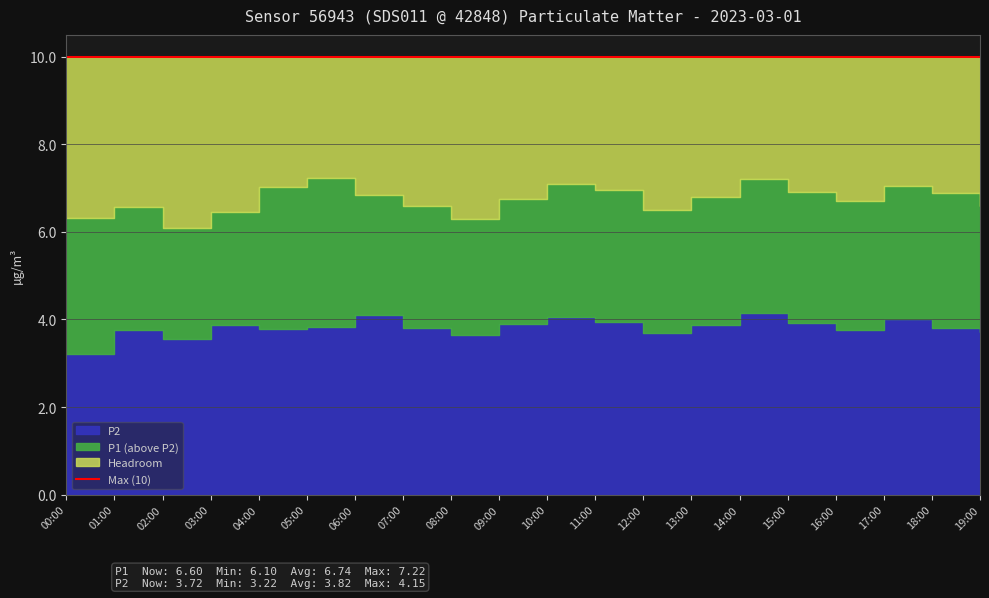

What is the average value of the P2 series?

3.8